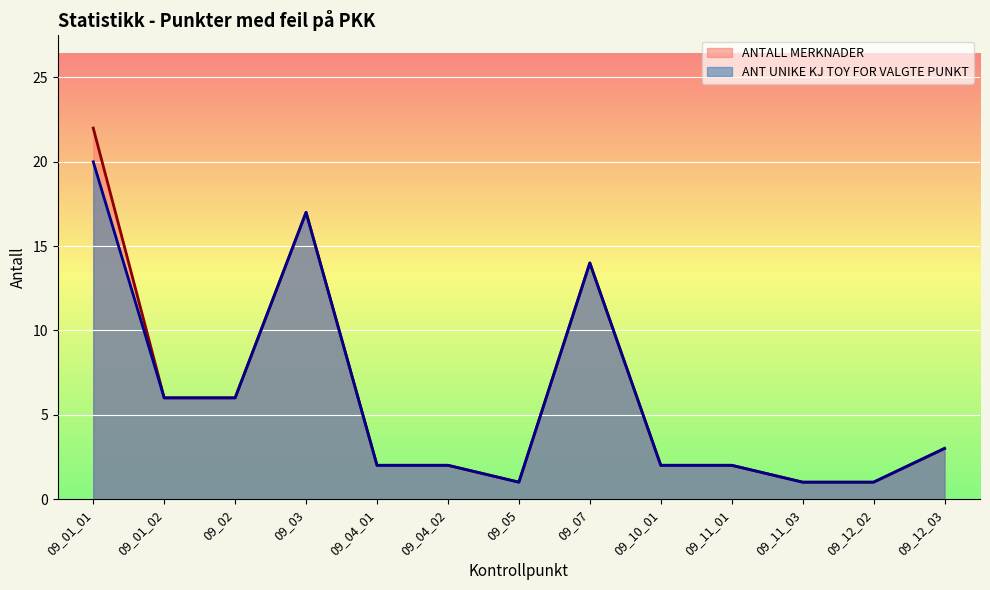

What is the sum of the ANT UNIKE KJ TOY FOR VALGTE PUNKT values at 09_11_03 and 09_12_02?

2